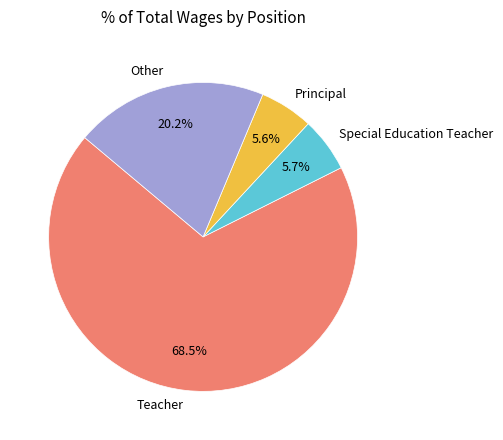

What is the majority slice?

Teacher